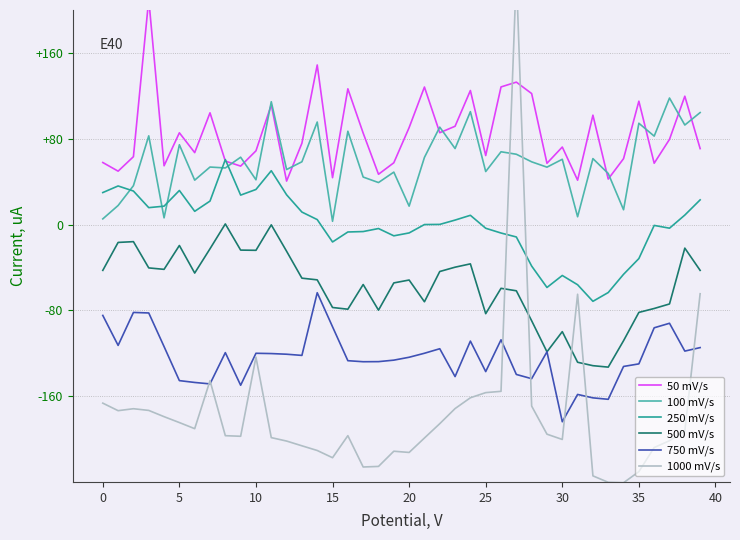

How many lines are shown in the chart?

6